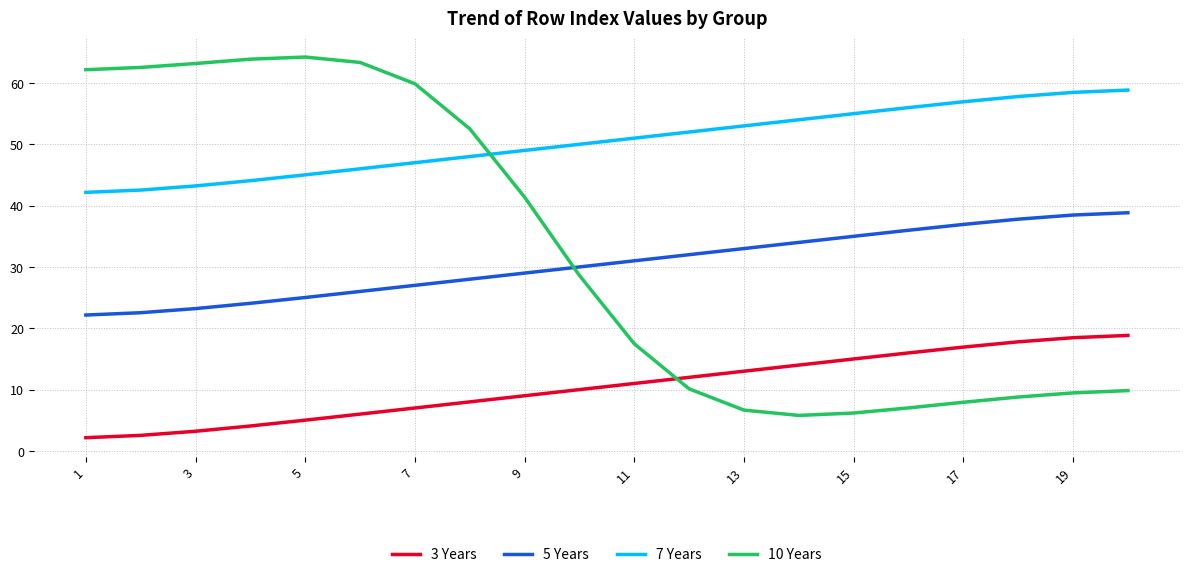

Which series has the largest total across all categories?

7 Years